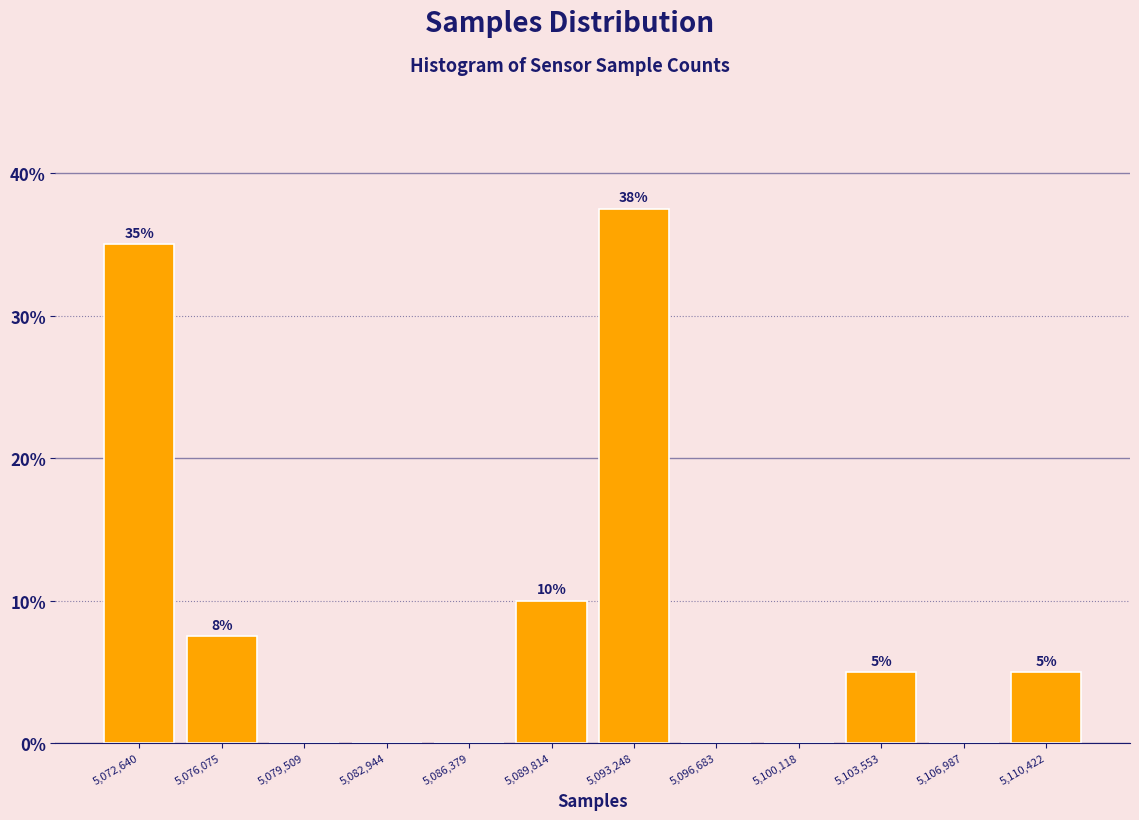

Which range on the x-axis has the tallest bar?

5091500 to 5095000